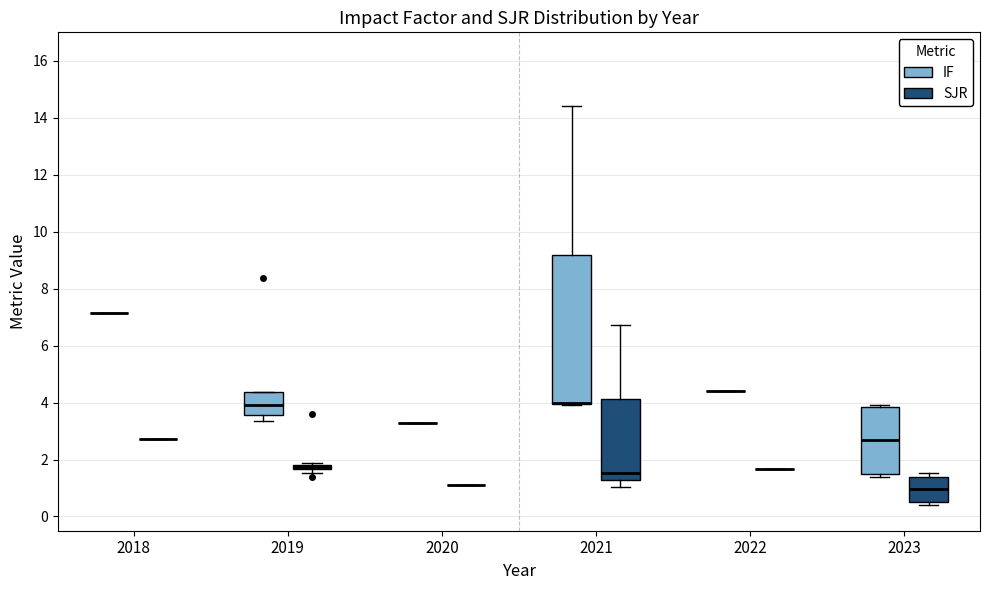

Where does the upper whisker of the box for 2021 (SJR) end on the y-axis? The values are not printed on the chart, so give them approximately, as read against the axis.

6.8